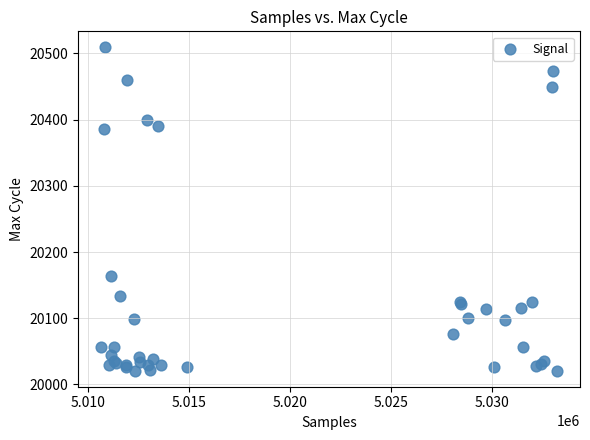

What Y value in the scatter plot is closest to 20265?

20164